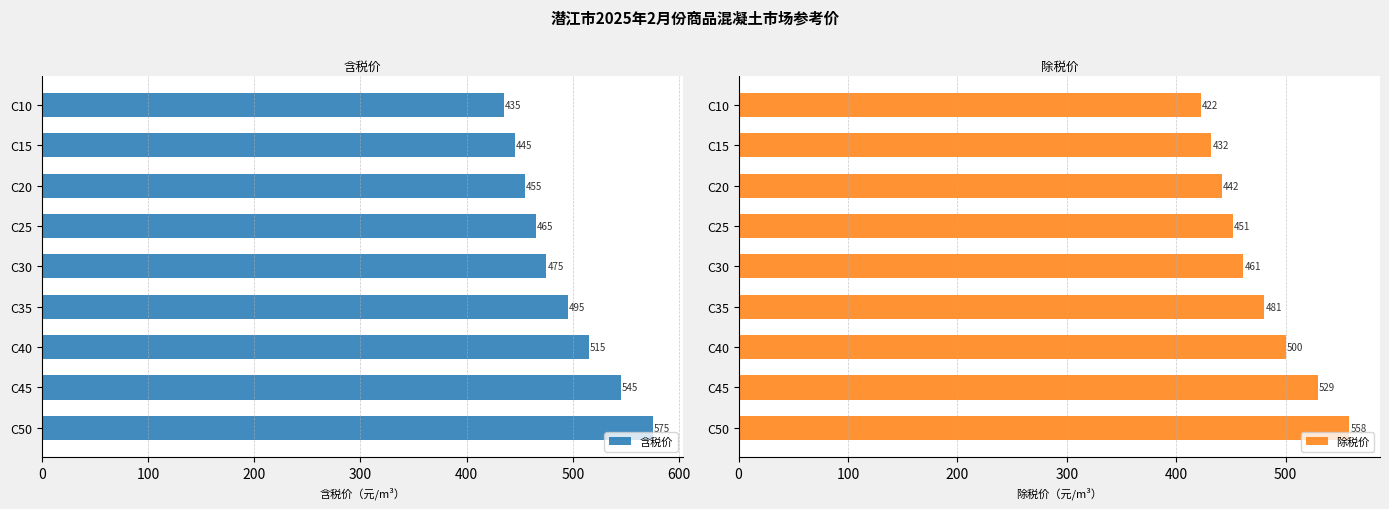

What is the difference between the 除税价 values at C15 and C40?

68.0